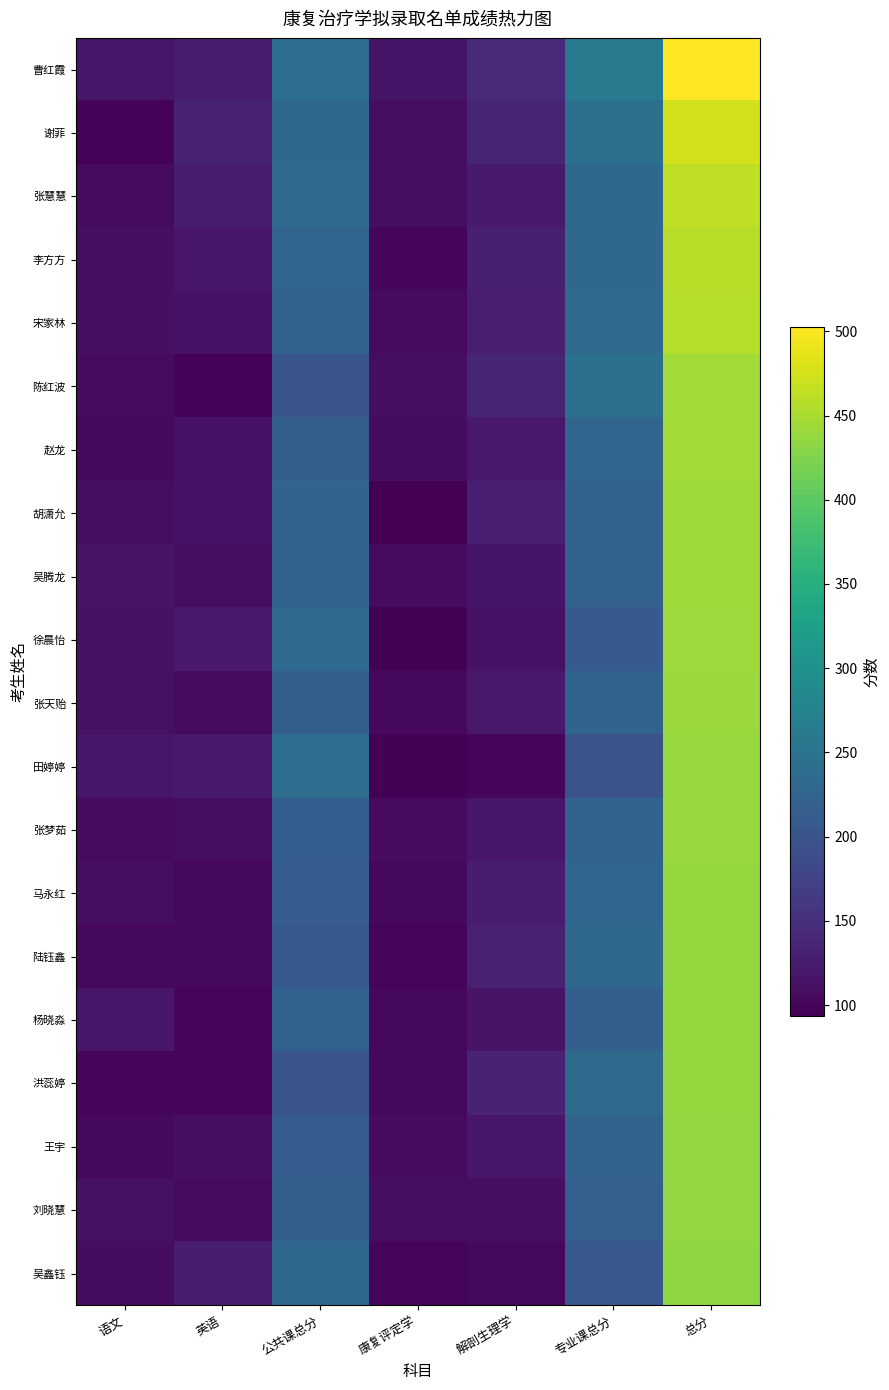

Between 康复评定学 and 语文, which is larger?

语文